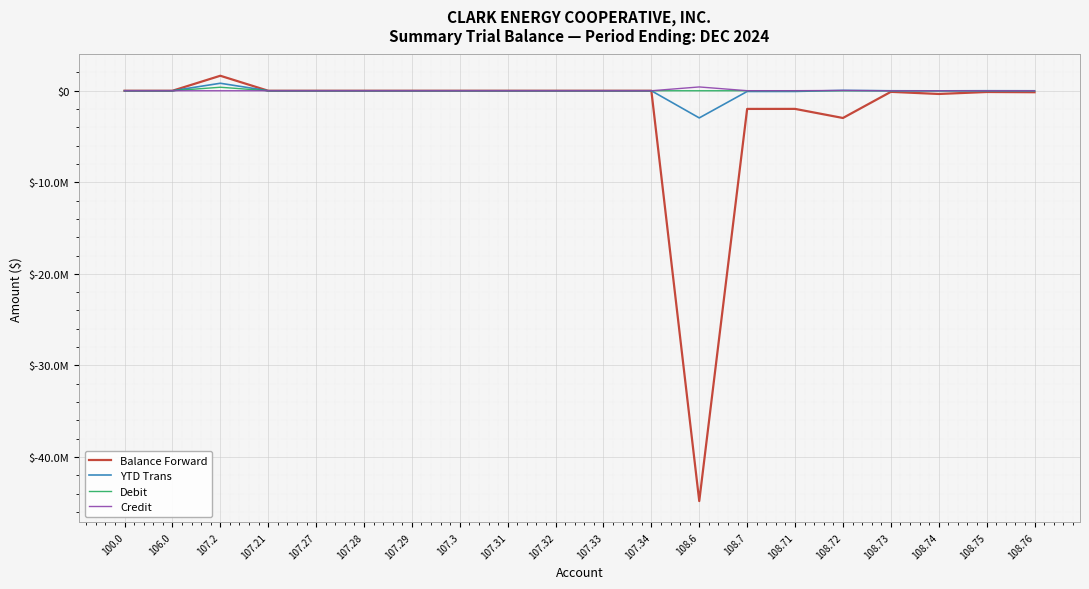

What are all the series names shown in the legend?

Balance Forward, YTD Trans, Debit, Credit